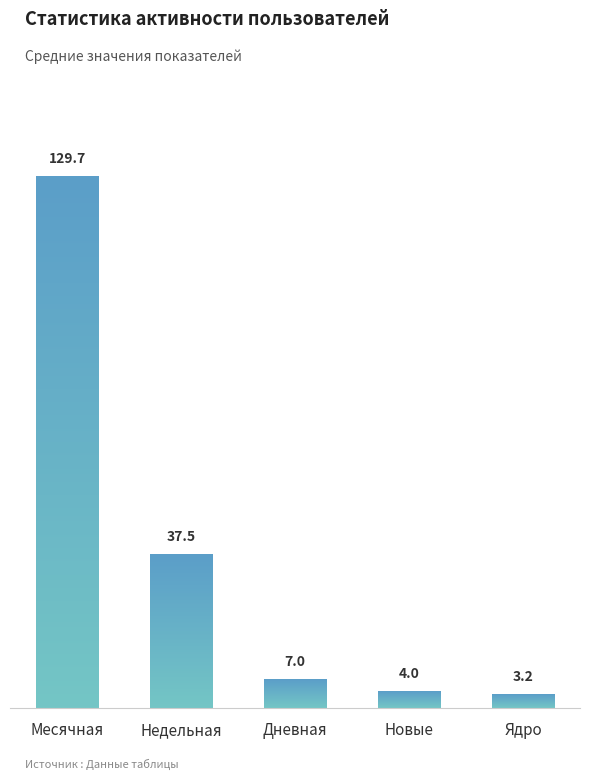

At 30, list the series in order from smallest to largest.

Ядро, Новые, Дневная, Недельная, Месячная